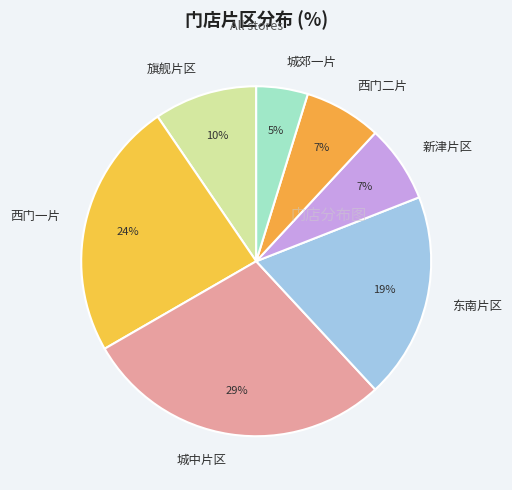

Combined, do 城中片区 and 旗舰片区 account for over 50%?

No